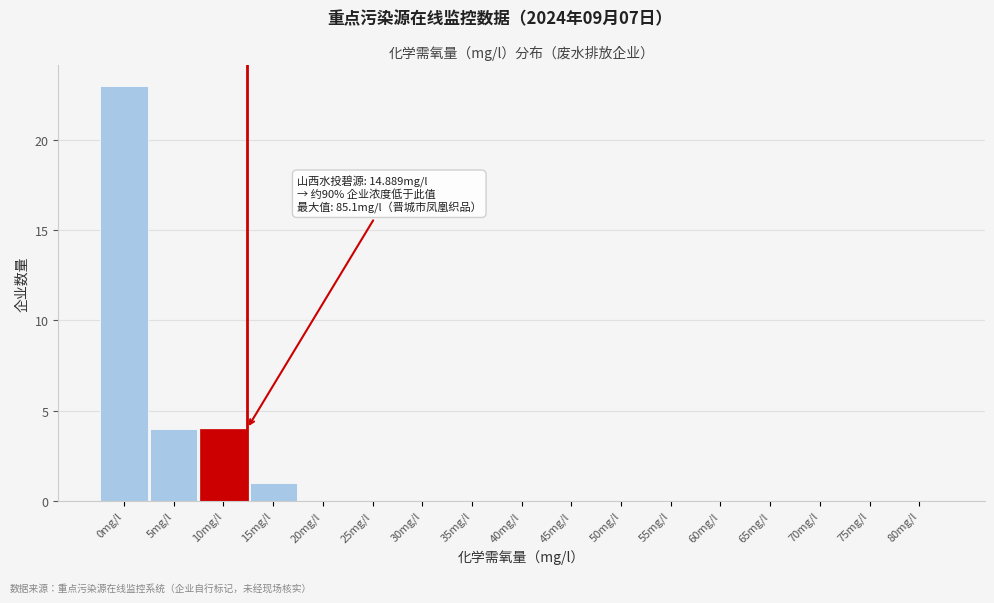

Reading left to right, what are all the values shown in this chart?

0mg/l=23	5mg/l=4	10mg/l=4	15mg/l=1	20mg/l=0	25mg/l=0	30mg/l=0	35mg/l=0	40mg/l=0	45mg/l=0	50mg/l=0	55mg/l=0	60mg/l=0	65mg/l=0	70mg/l=0	75mg/l=0	80mg/l=0